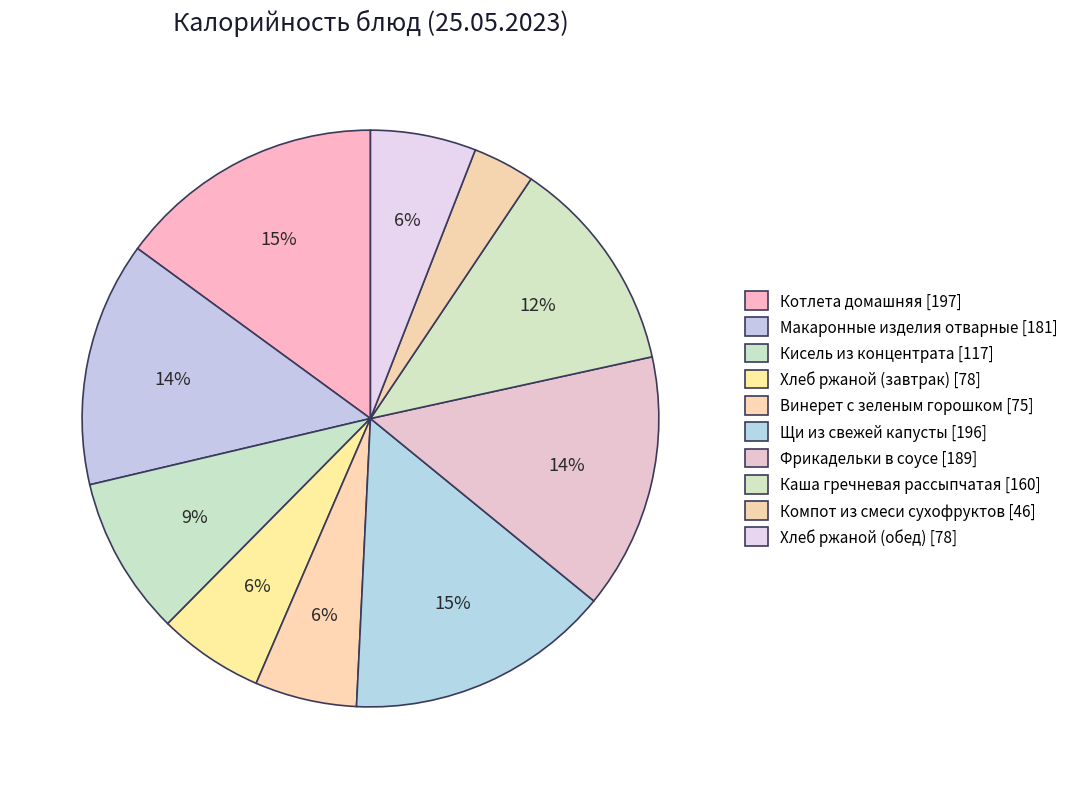

How many slices are in this pie chart?

10